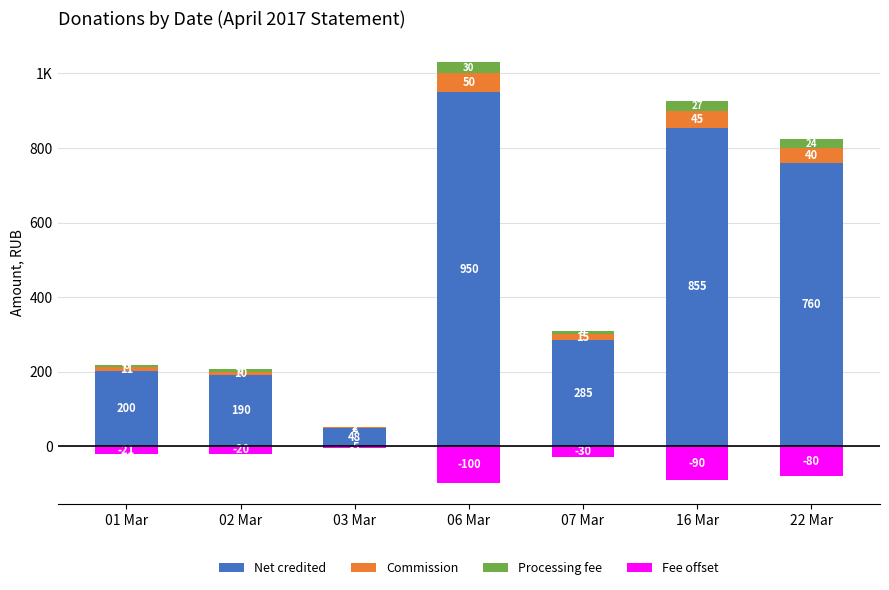

The Commission series shows 23.3 at 16 Mar. True or false?

False